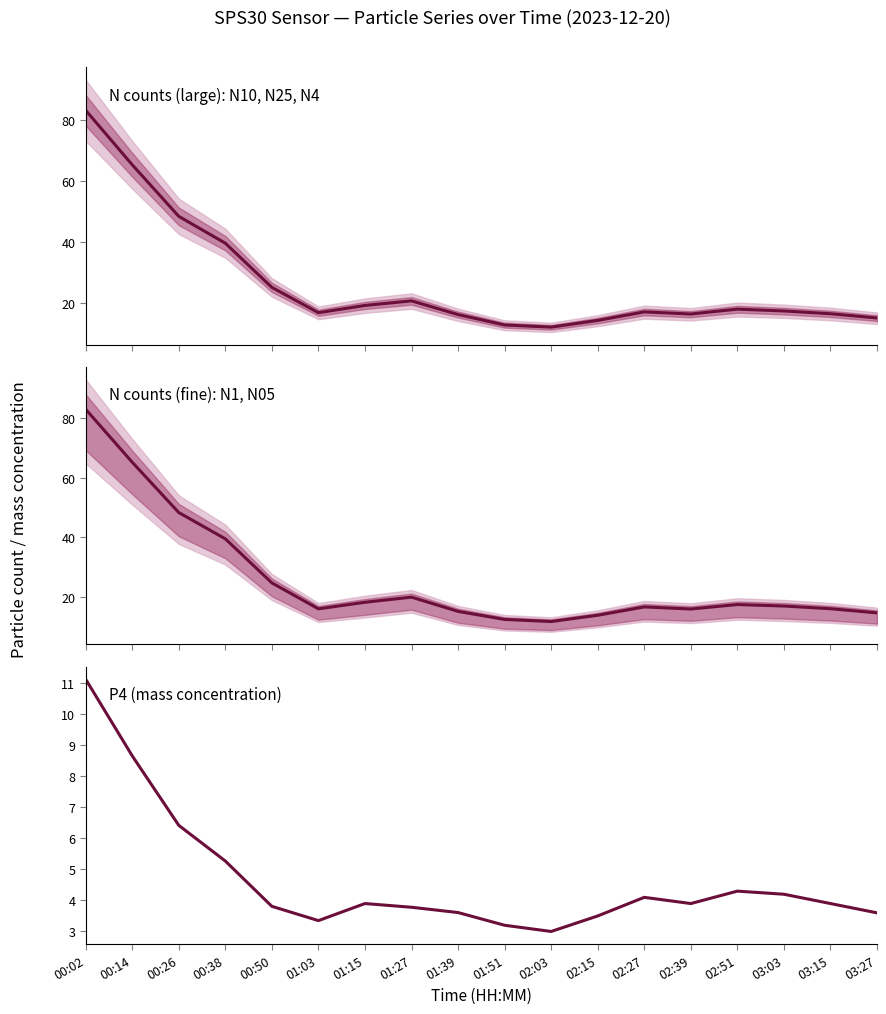

What value does the N1 series have at 02:03?

11.8